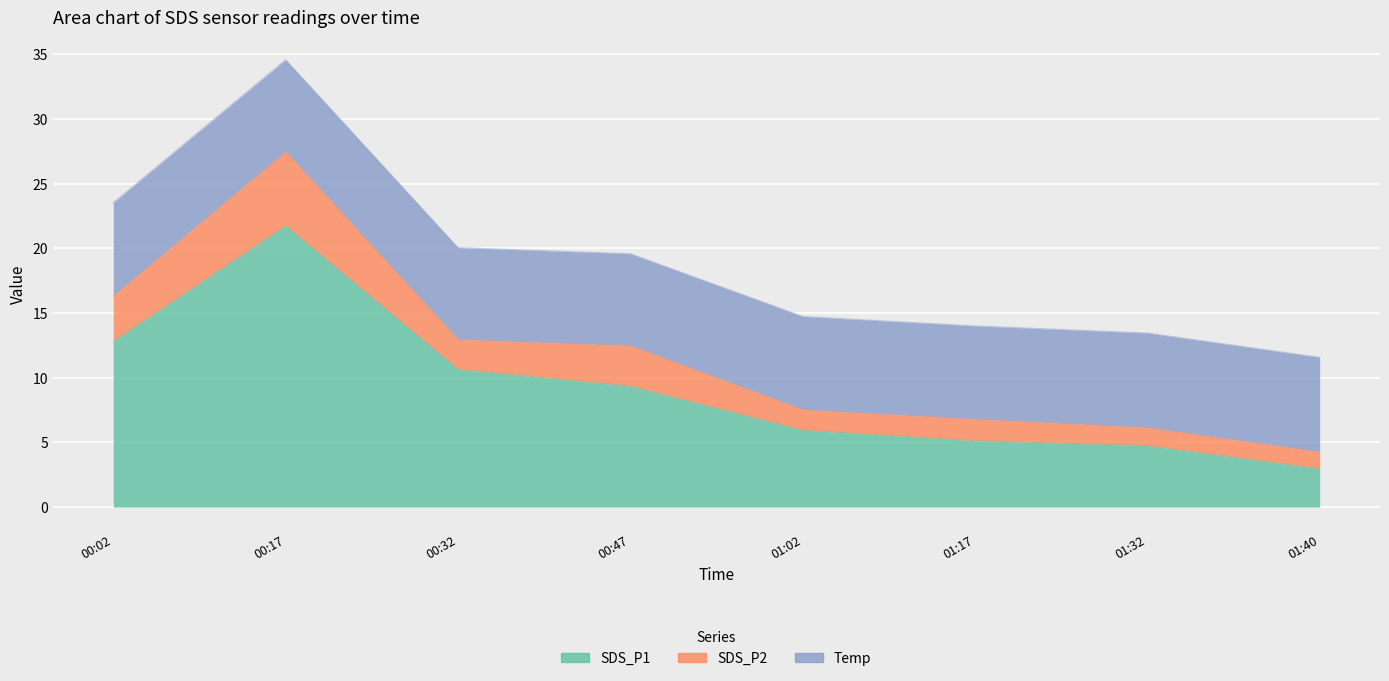

Is it true that SDS_P1 equals 1.8 at 01:40?

False